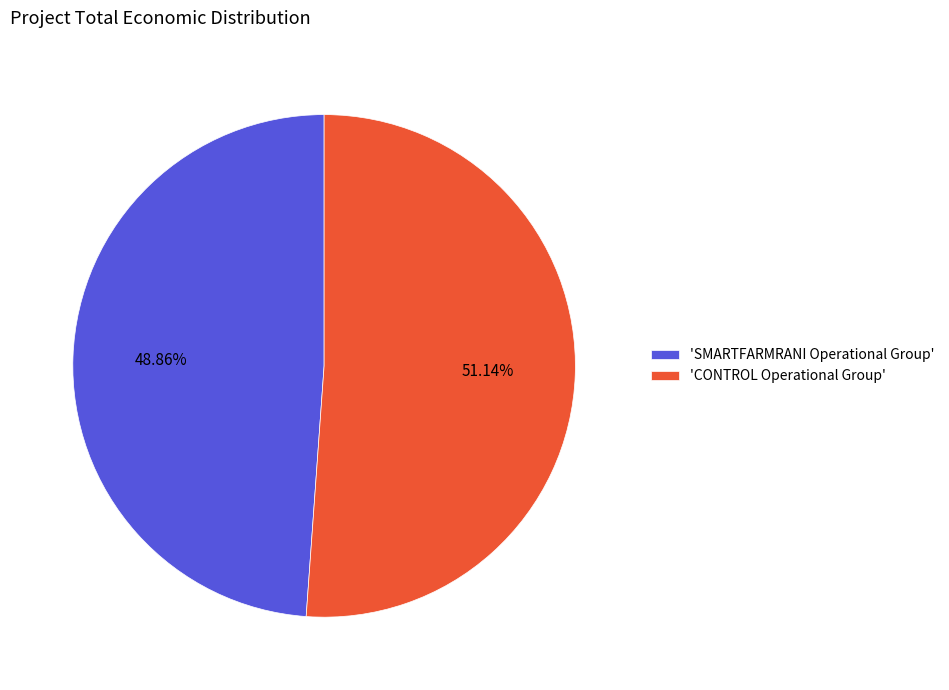

Is there a majority slice in this chart?

Yes